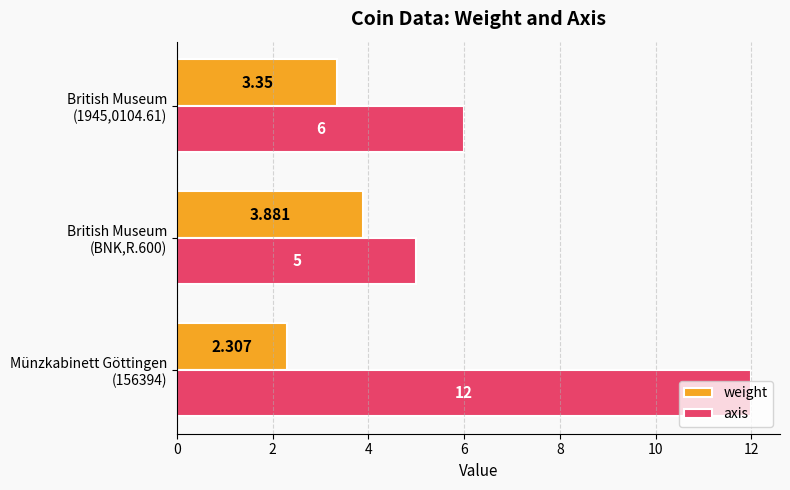

At how many categories does at least one series exceed 4?

3